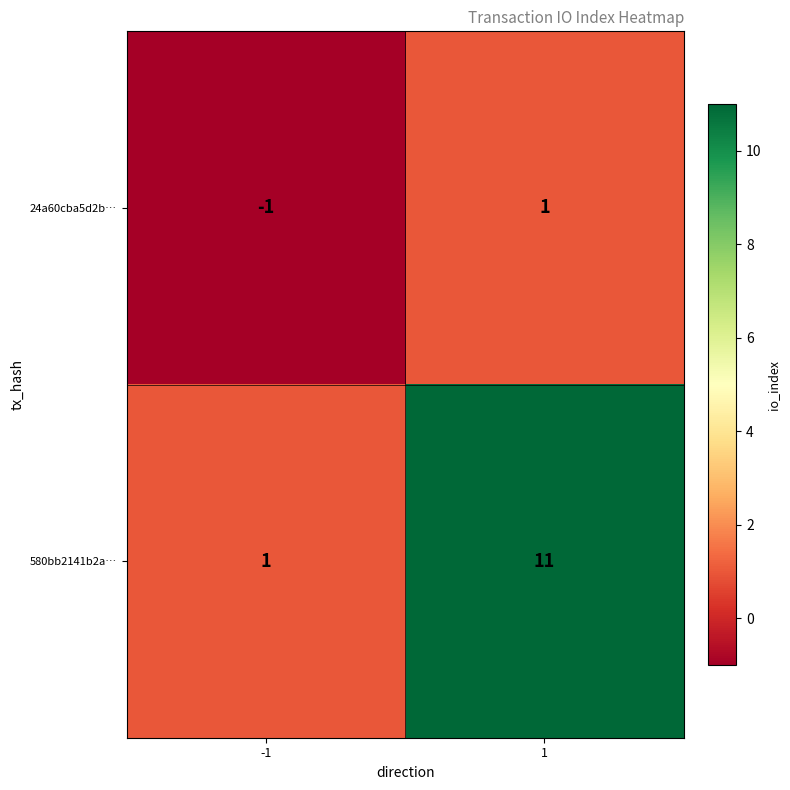

What is the sum of the 580bb2141b2a… values at 1 and -1?

12